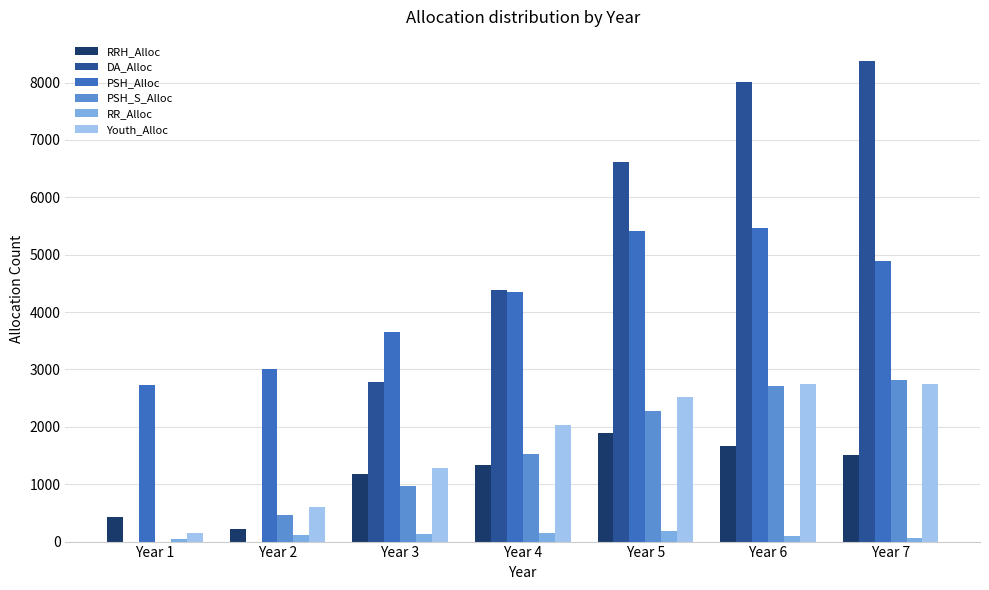

Does the chart contain stacked bars?

No